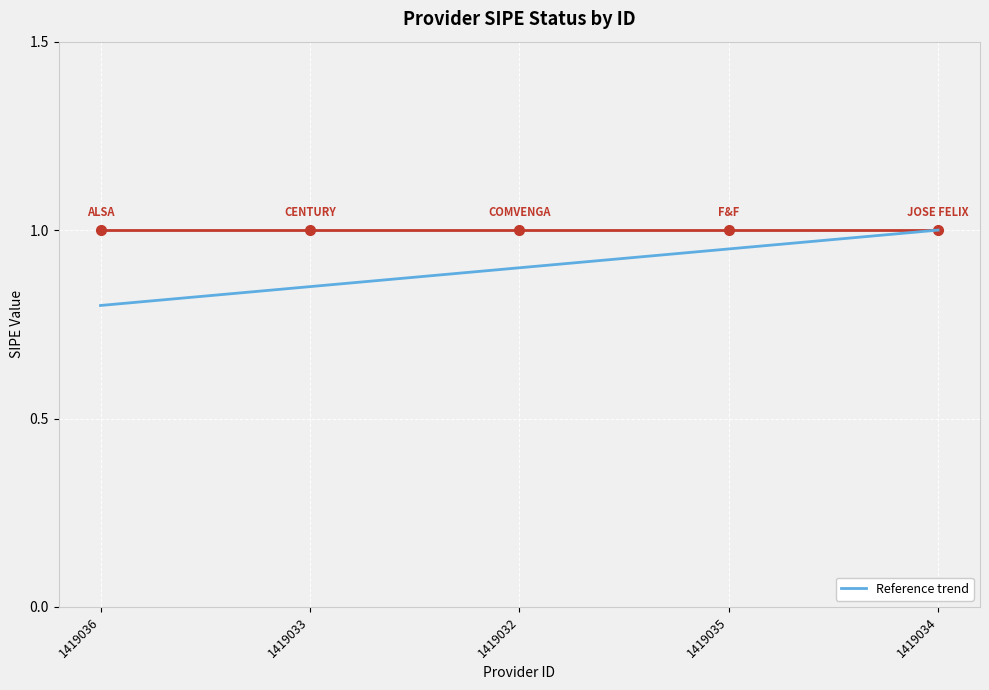

What is the sum of the values at 1419032 and 1419035?

1.9